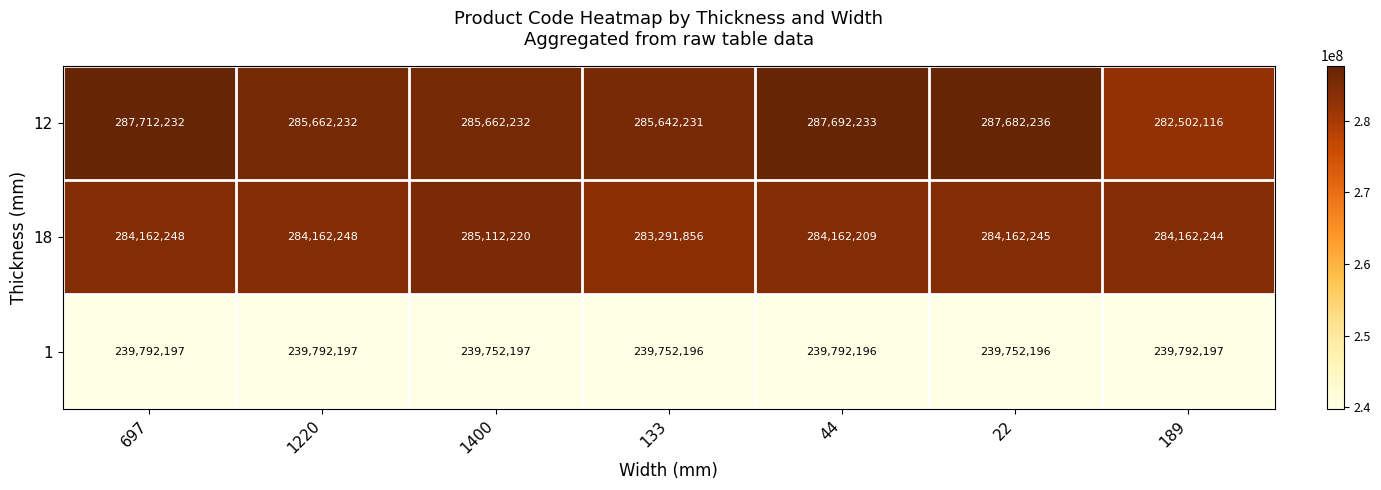

How many distinct data groups are displayed?

3